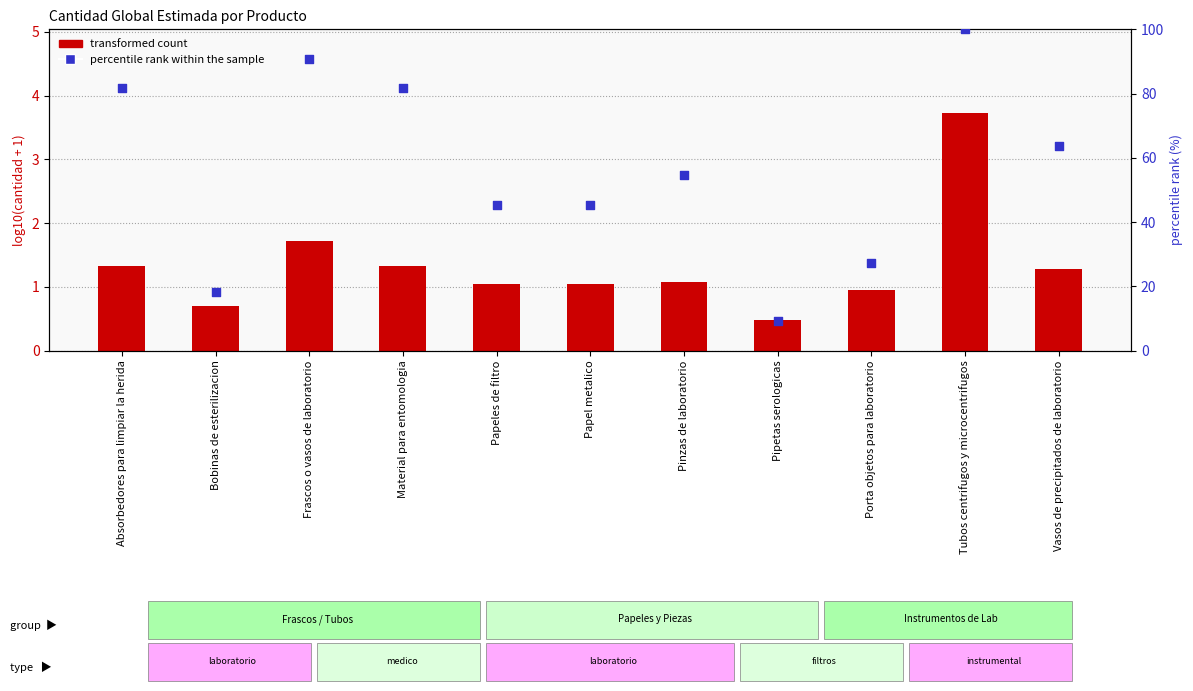

At how many categories does at least one series exceed 94?

1